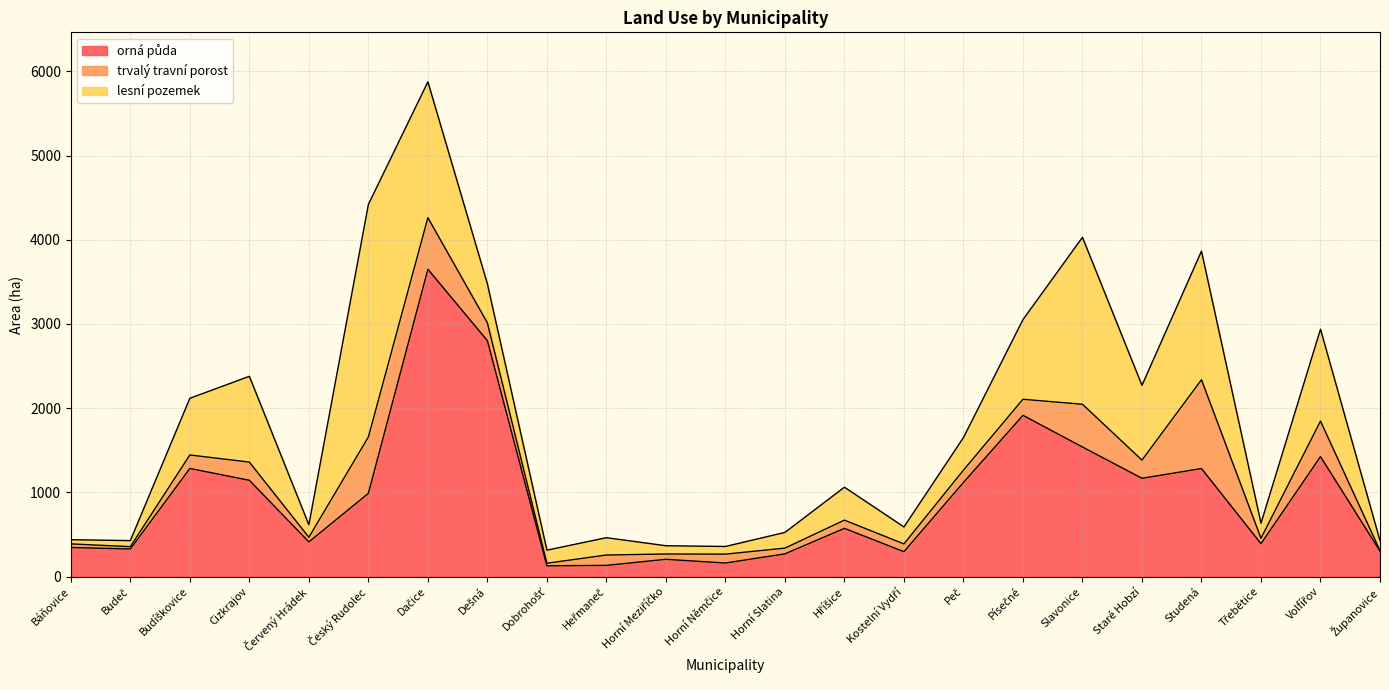

Which series has the largest range (max minus min)?

orná půda